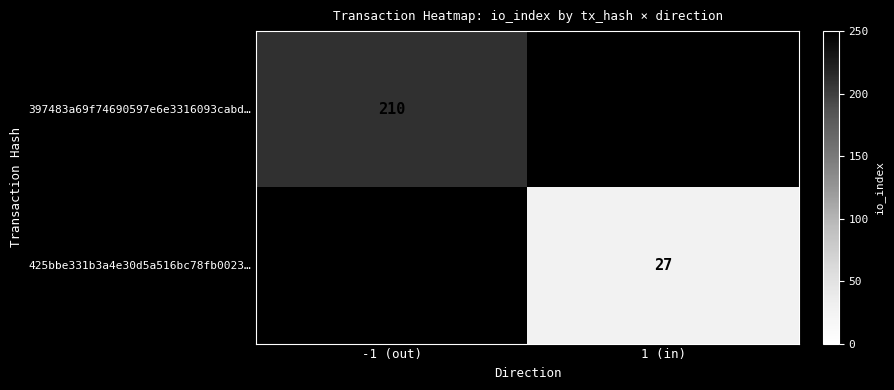

How many distinct data groups are displayed?

2